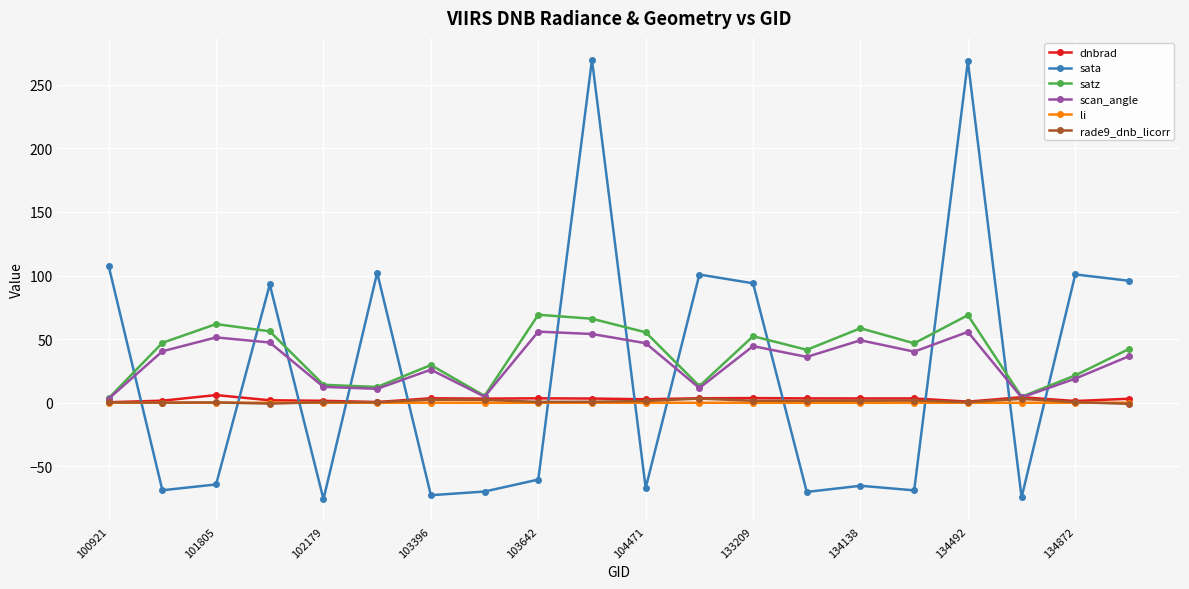

How many interior local peaks does the satz series have?

6